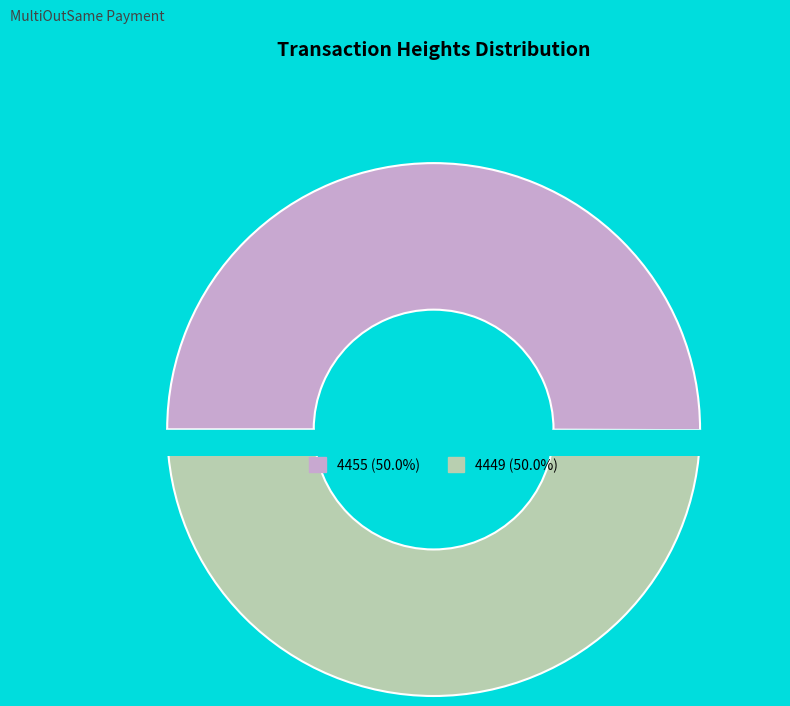

Approximately how many times larger is the value at 4455 compared to 4449?

1.0